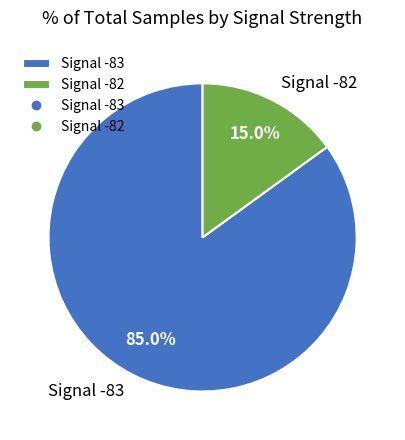

Count the number of slices in the pie.

2